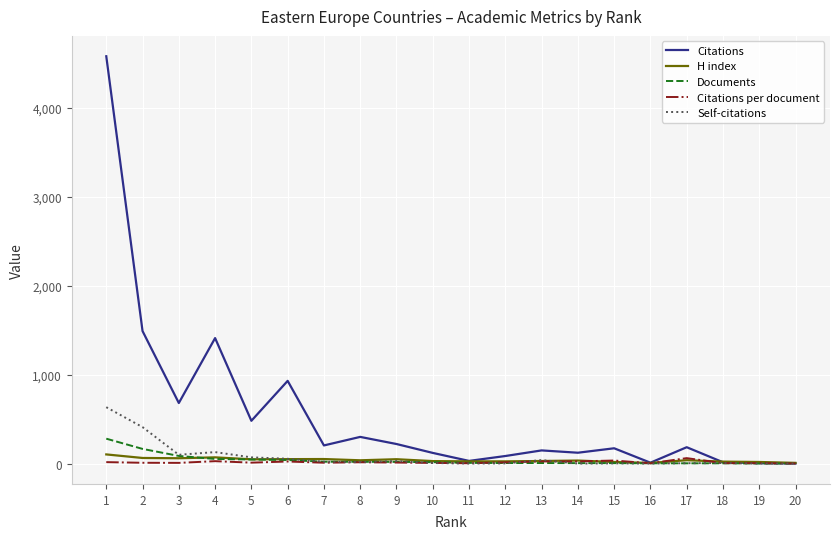

Which series has the largest total across all categories?

Citations